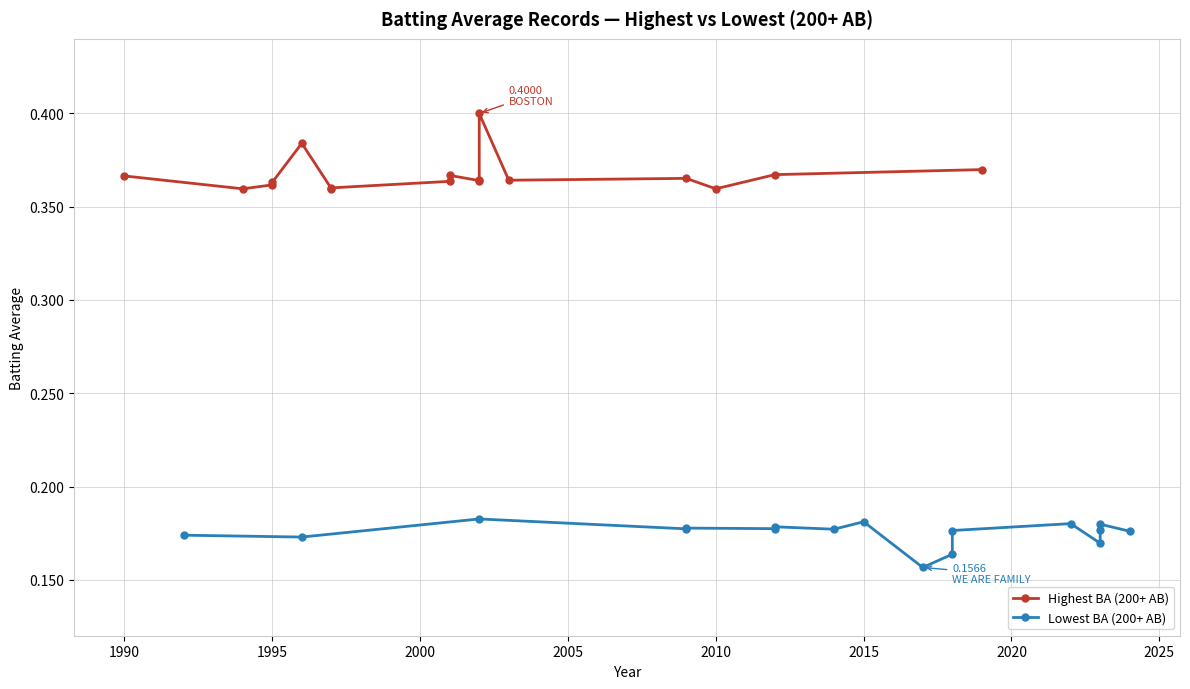

Is it true that Lowest BA (200+ AB) equals 0.2 at 1995?

True